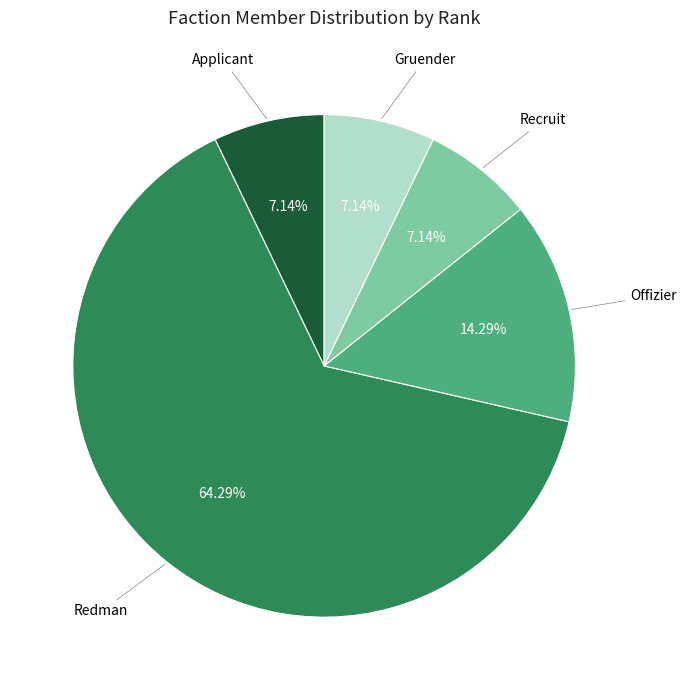

Is there any slice that represents more than half of the pie?

Yes